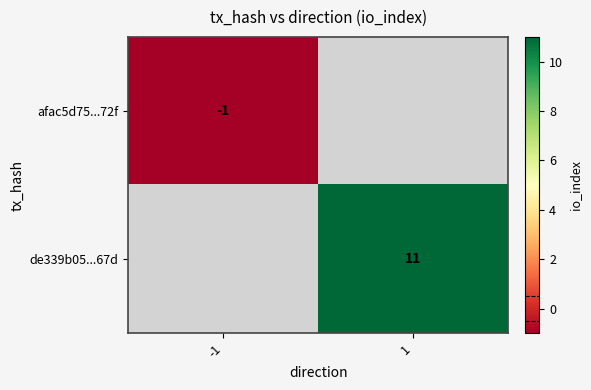

Which category has the lowest value across all series?

-1